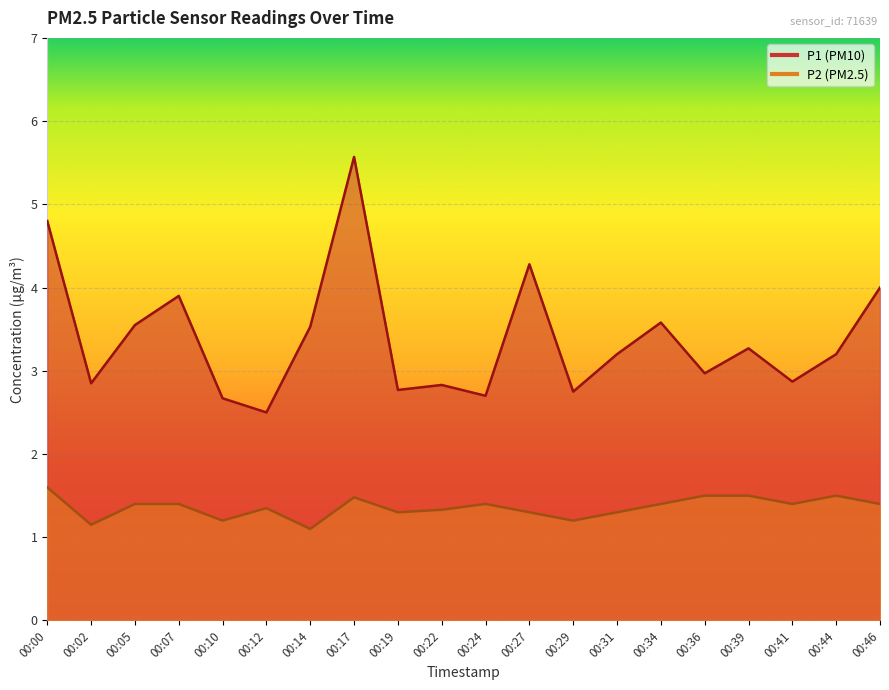

Reading right to left, list all the values displayed in this chart.

P1: 00:46=4.0	00:44=3.2	00:41=2.9	00:39=3.3	00:36=3.0	00:34=3.6	00:31=3.2	00:29=2.8	00:27=4.3	00:24=2.7	00:22=2.8	00:19=2.8	00:17=5.6	00:14=3.5	00:12=2.5	00:10=2.7	00:07=3.9	00:05=3.5	00:02=2.9	00:00=4.8
P2: 00:46=1.4	00:44=1.5	00:41=1.4	00:39=1.5	00:36=1.5	00:34=1.4	00:31=1.3	00:29=1.2	00:27=1.3	00:24=1.4	00:22=1.3	00:19=1.3	00:17=1.5	00:14=1.1	00:12=1.4	00:10=1.2	00:07=1.4	00:05=1.4	00:02=1.1	00:00=1.6